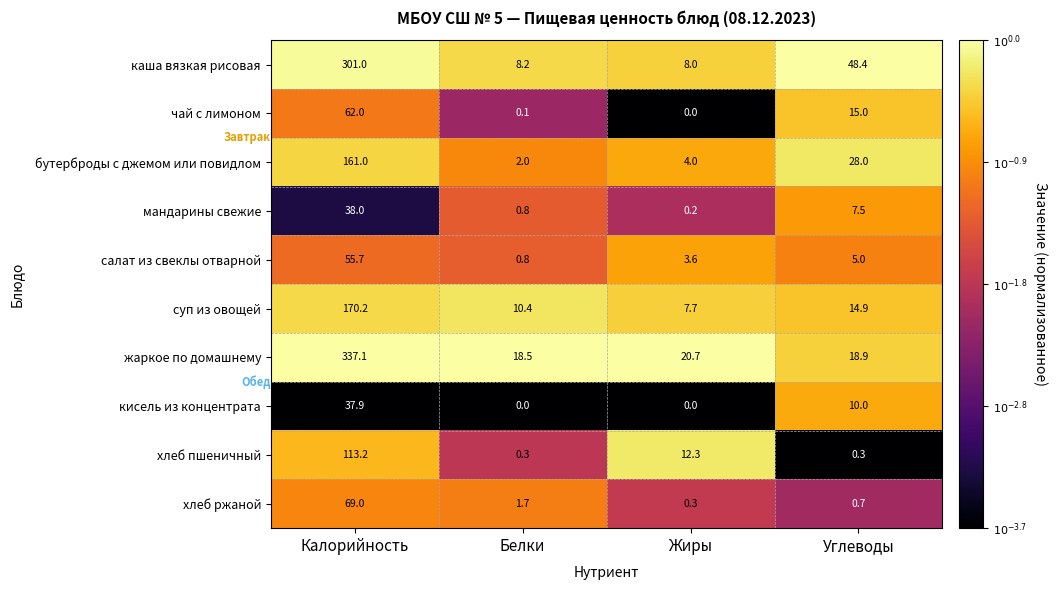

Rank the series by their maximum value, from highest to lowest.

жаркое по домашнему, каша вязкая рисовая, суп из овощей, бутерброды с джемом или повидлом, хлеб пшеничный, хлеб ржаной, чай с лимоном, салат из свеклы отварной, мандарины свежие, кисель из концентрата